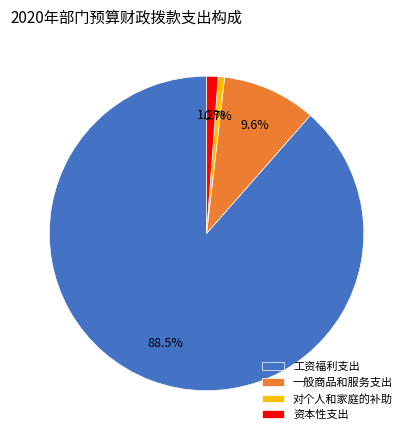

True or false: 一般商品和服务支出 accounts for 2% of the total.

False